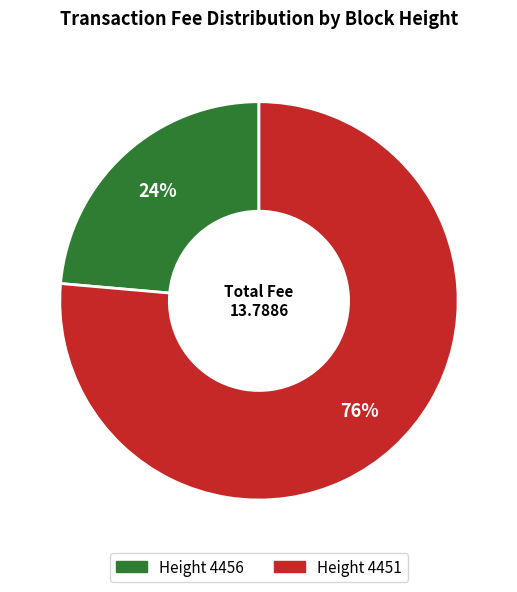

To the nearest percent, what is the average slice percentage?

50%